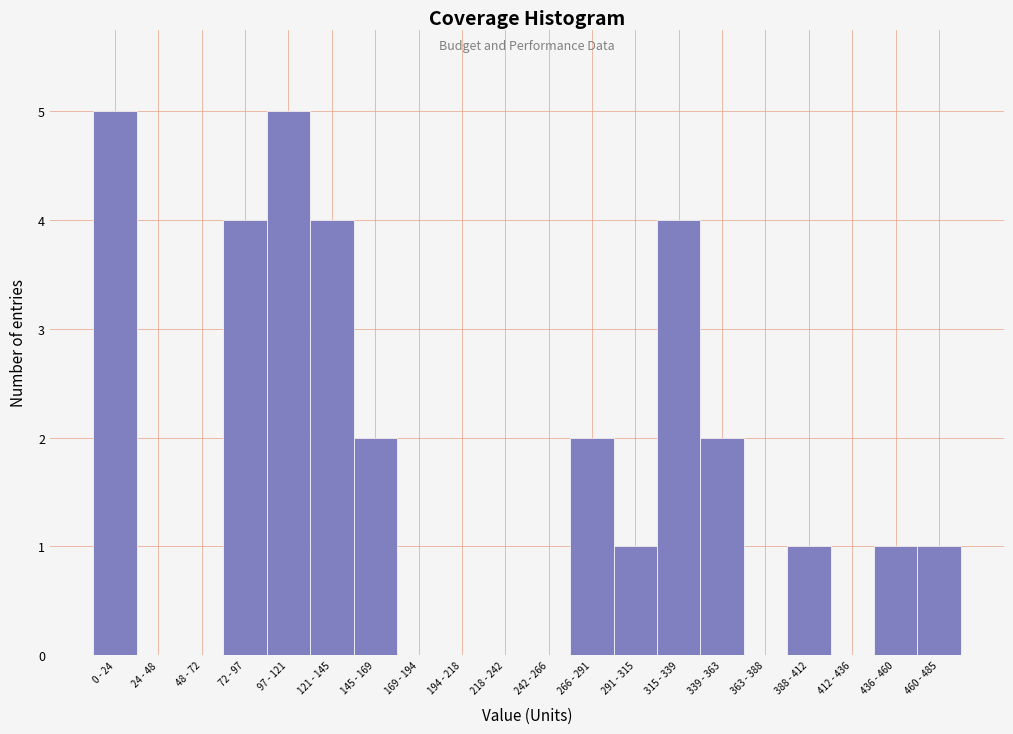

Reading right to left, extract all data points from this chart.

460 - 485=1	436 - 460=1	412 - 436=0	388 - 412=1	363 - 388=0	339 - 363=2	315 - 339=4	291 - 315=1	266 - 291=2	242 - 266=0	218 - 242=0	194 - 218=0	169 - 194=0	145 - 169=2	121 - 145=4	97 - 121=5	72 - 97=4	48 - 72=0	24 - 48=0	0 - 24=5